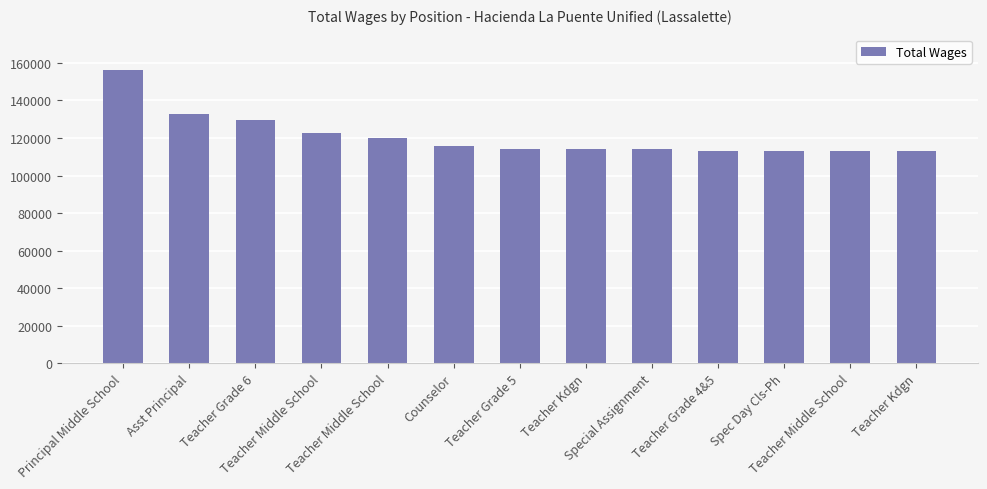

Which has a higher value, Spec Day Cls-Ph or Teacher Kdgn?

Teacher Kdgn